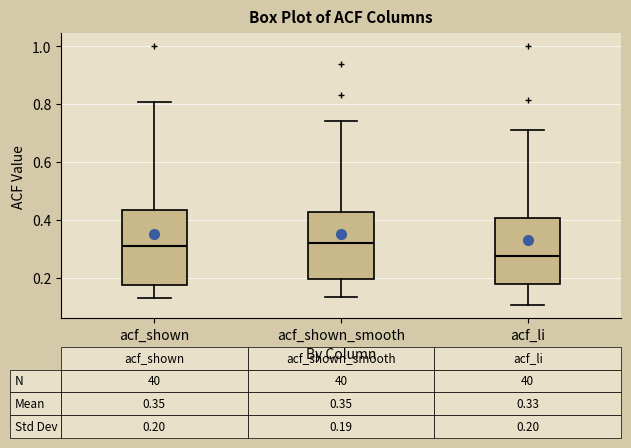

Which box is the tallest, from its lower edge to its upper edge?

acf_shown